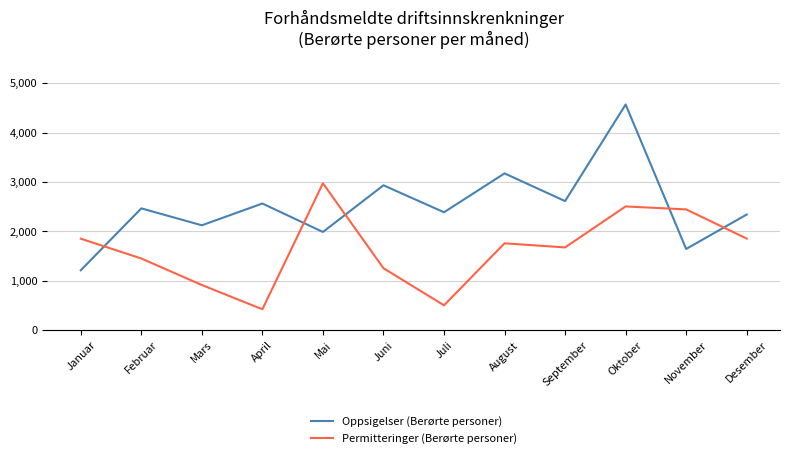

What is the difference between the highest and lowest values at Februar?

1015